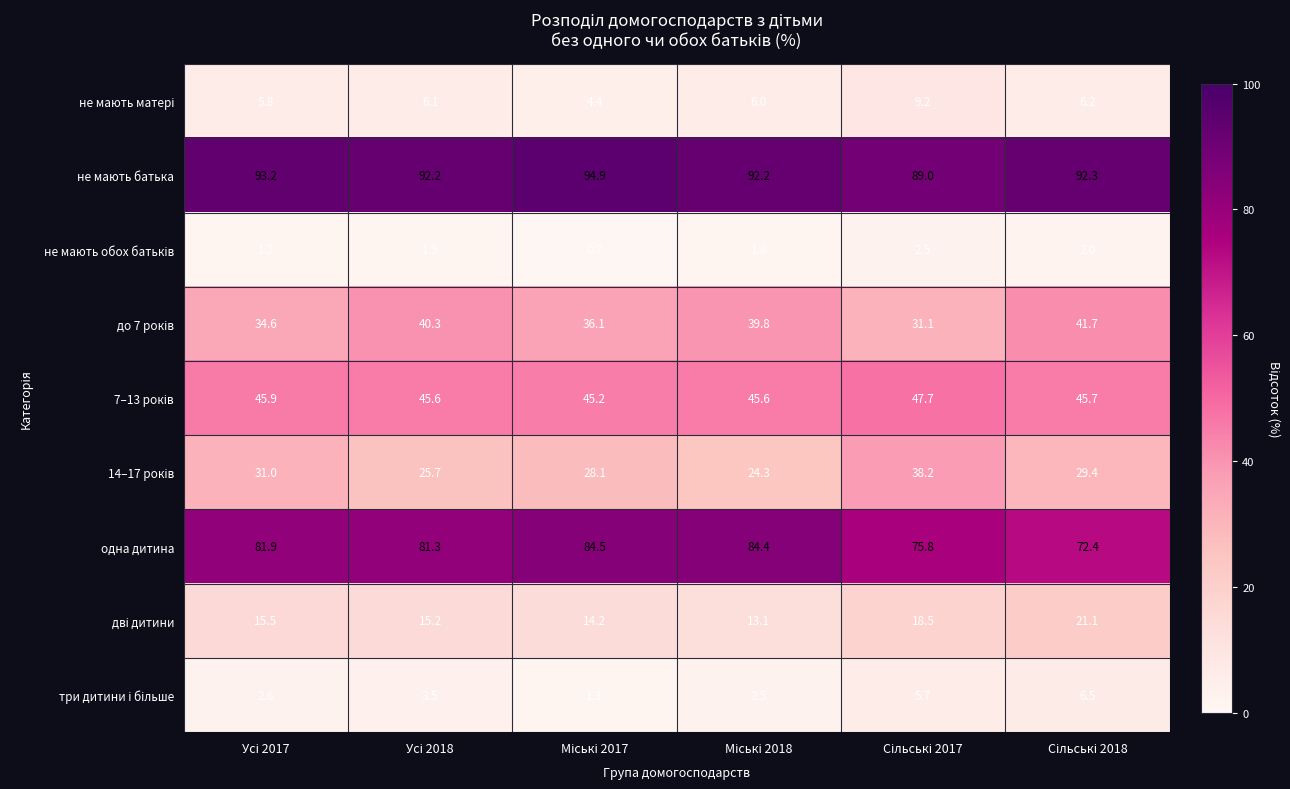

What is the smallest value displayed?

0.7